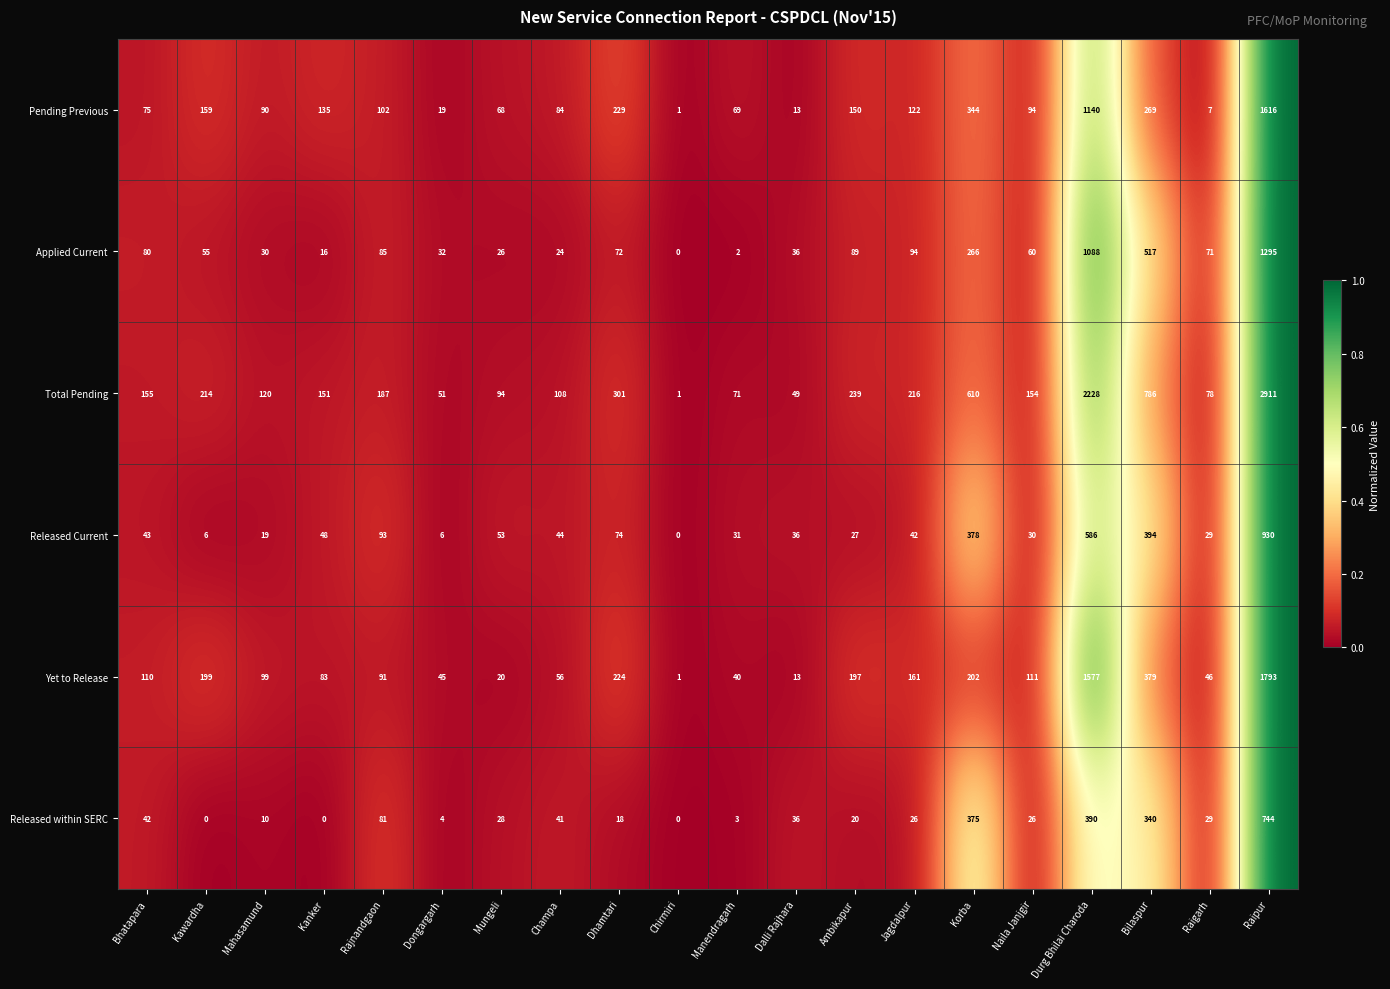

How many data points does each series have?

20